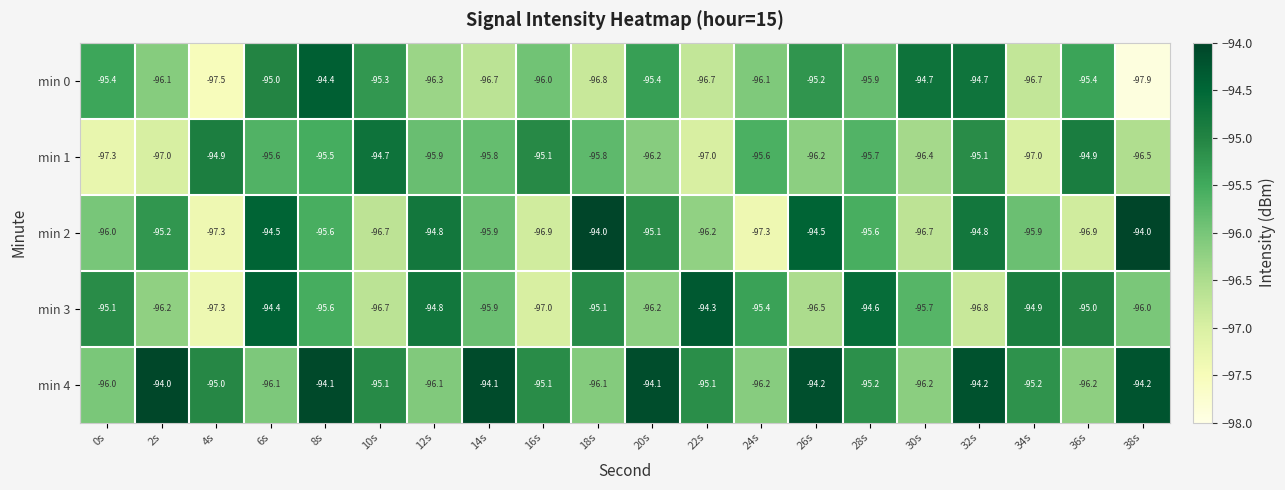

Is it true that min 1 equals -97.0 at 34s?

True